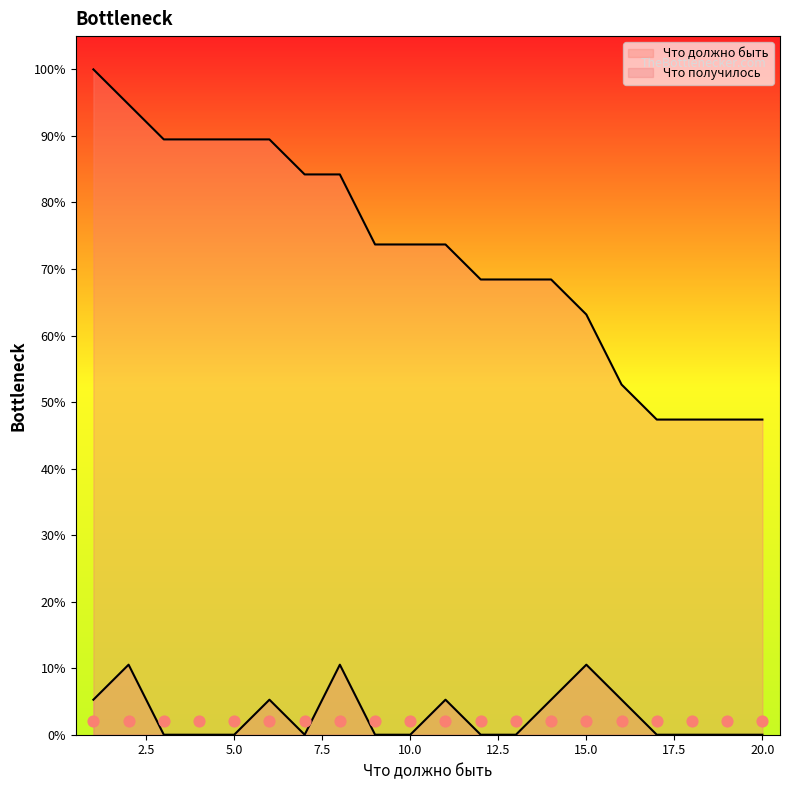

Is the value of Что получилось at 13 greater than the value of Что должно быть at 8?

No